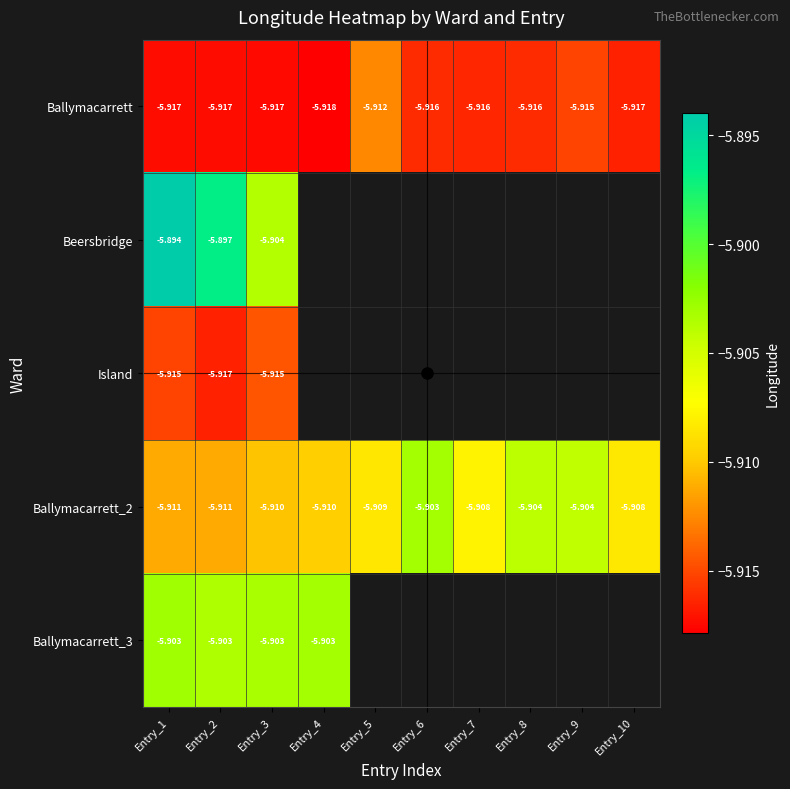

Which has a higher value, Entry_2 or Entry_4?

Entry_2